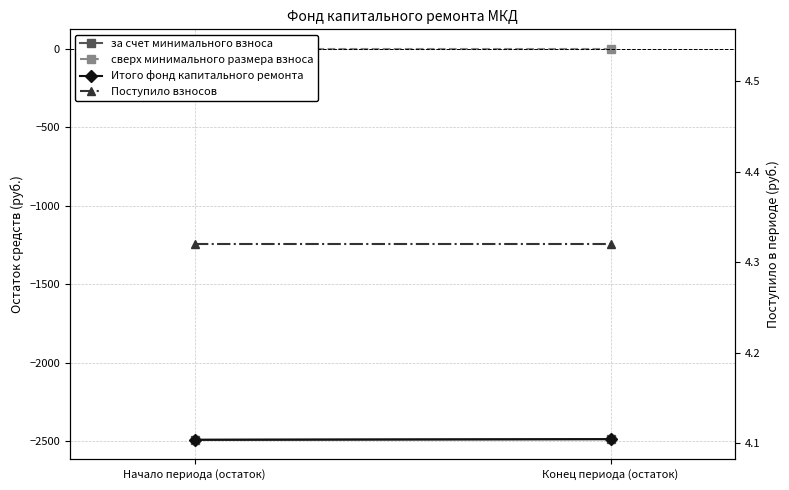

The сверх минимального размера взноса series shows 0.0 at Начало периода (остаток). True or false?

True